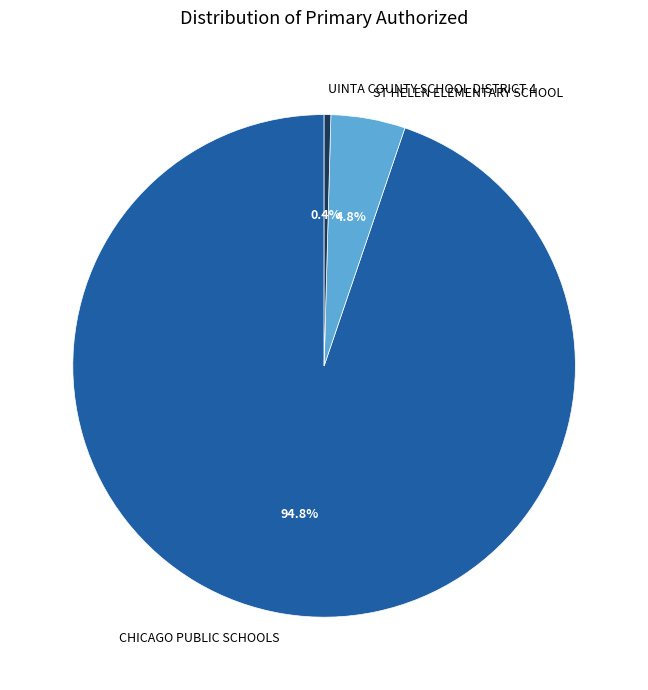

Between CHICAGO PUBLIC SCHOOLS and ST HELEN ELEMENTARY SCHOOL, which is larger?

CHICAGO PUBLIC SCHOOLS